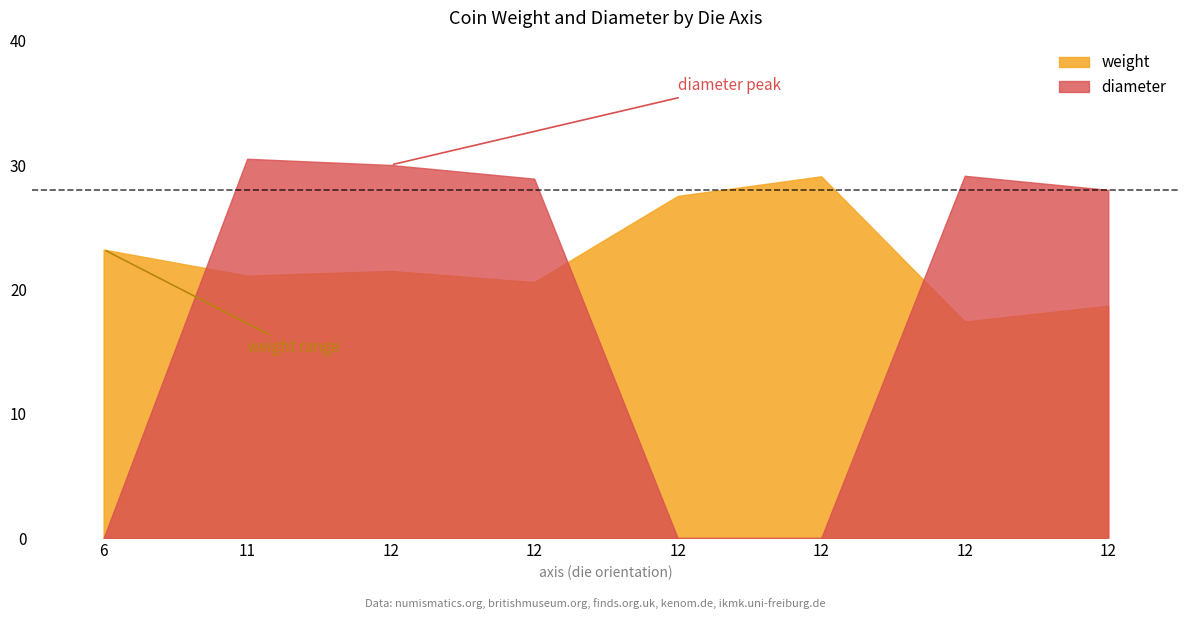

Where is the first local minimum for weight?

11